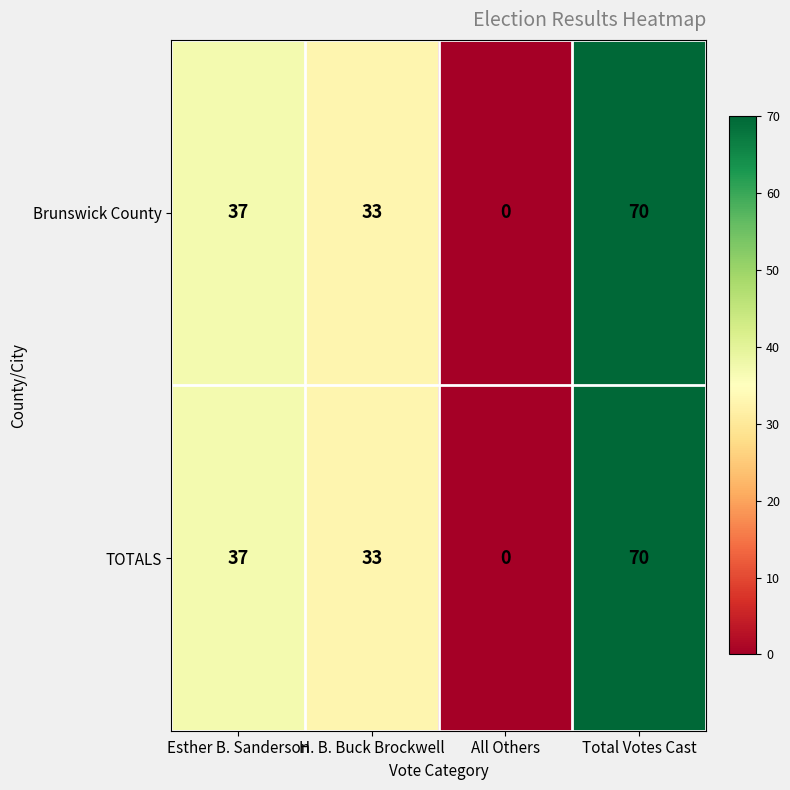

Is the value of TOTALS at Esther B. Sanderson greater than the value of Brunswick County at Total Votes Cast?

No